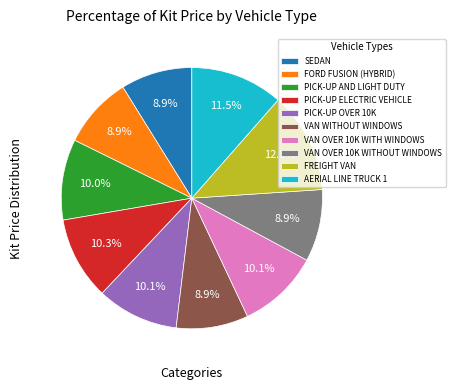

How many segments does this pie chart have?

10